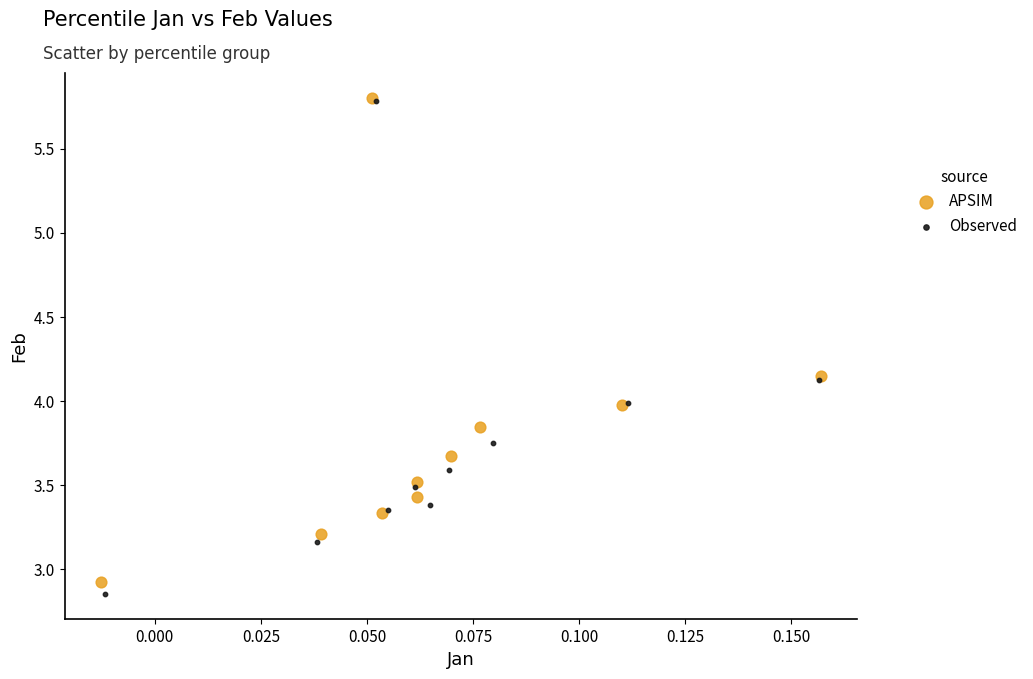

Which series has the largest Y range (max minus min)?

Observed